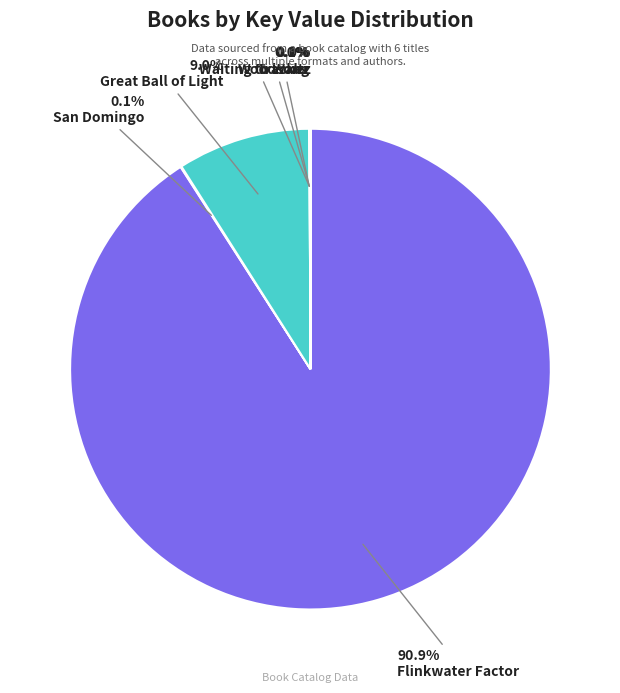

The Great Ball of Light slice represents 9% of the pie. True or false?

True